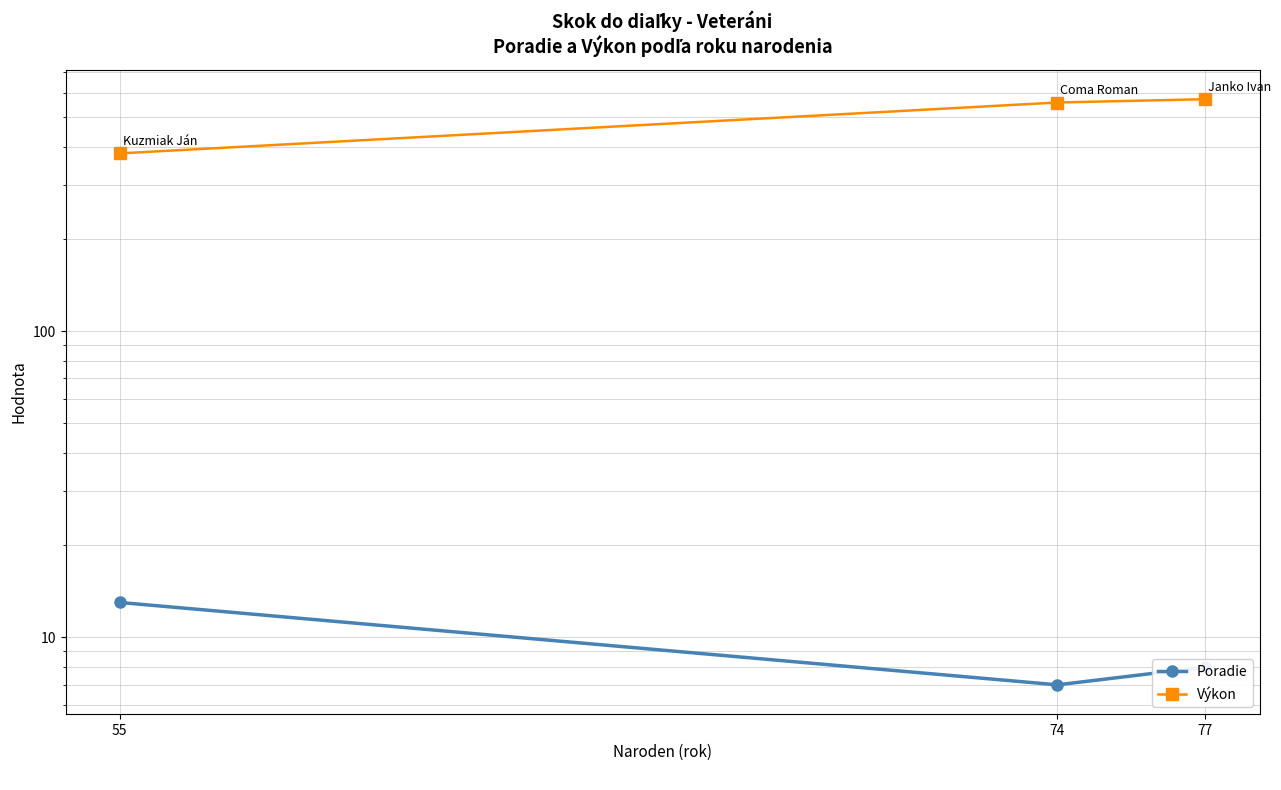

What is the maximum value for Výkon?

571